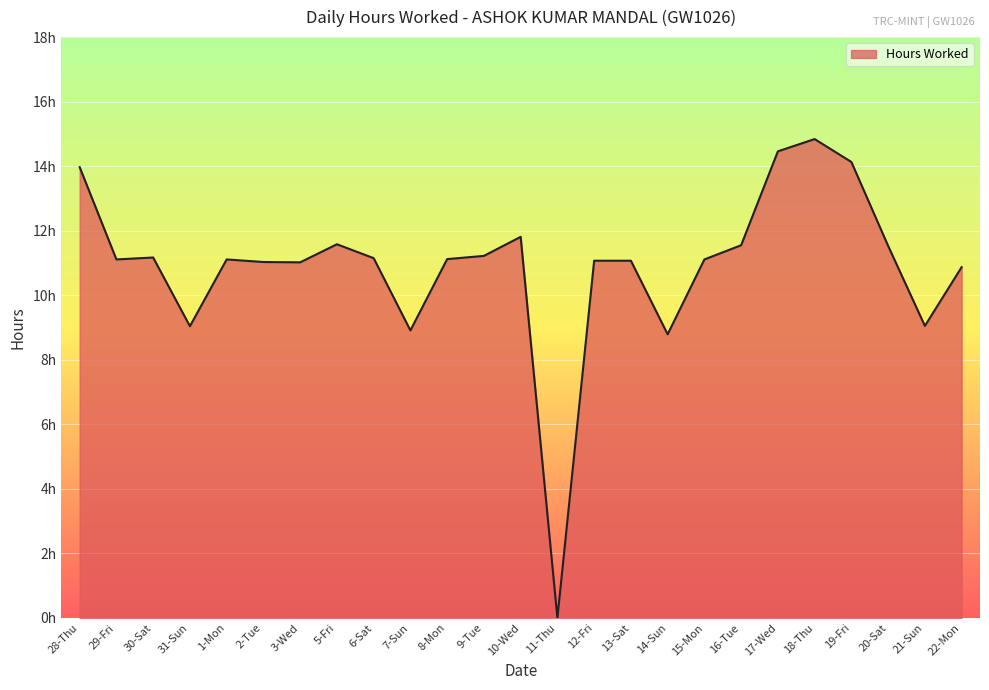

Does the chart have visible grid lines?

Yes